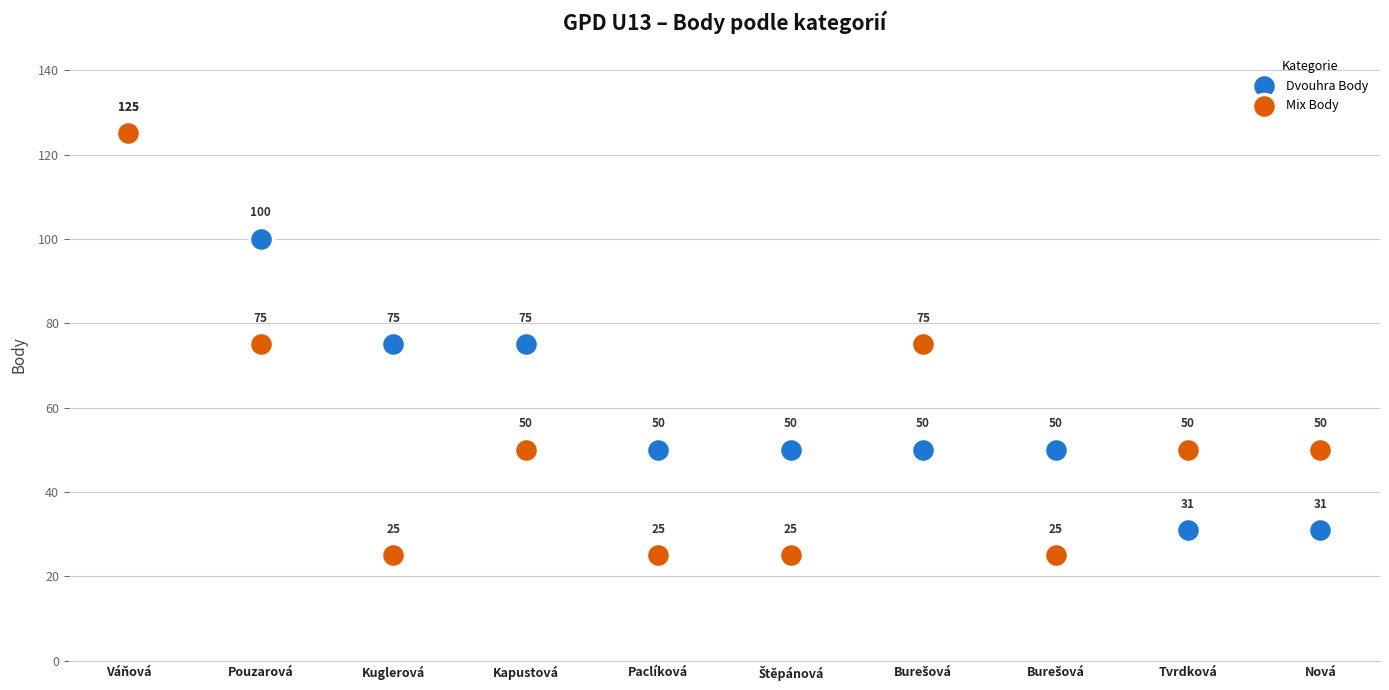

Across all series, what Y value is closest to 75?

75